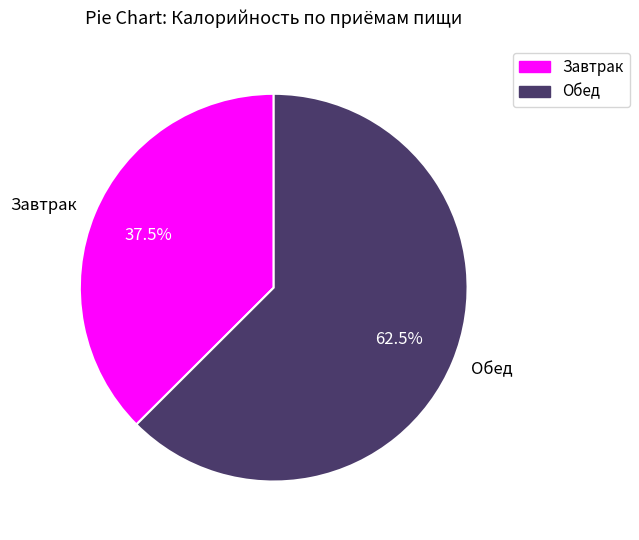

To the nearest percent, what is the combined percentage of Обед and Завтрак?

100%